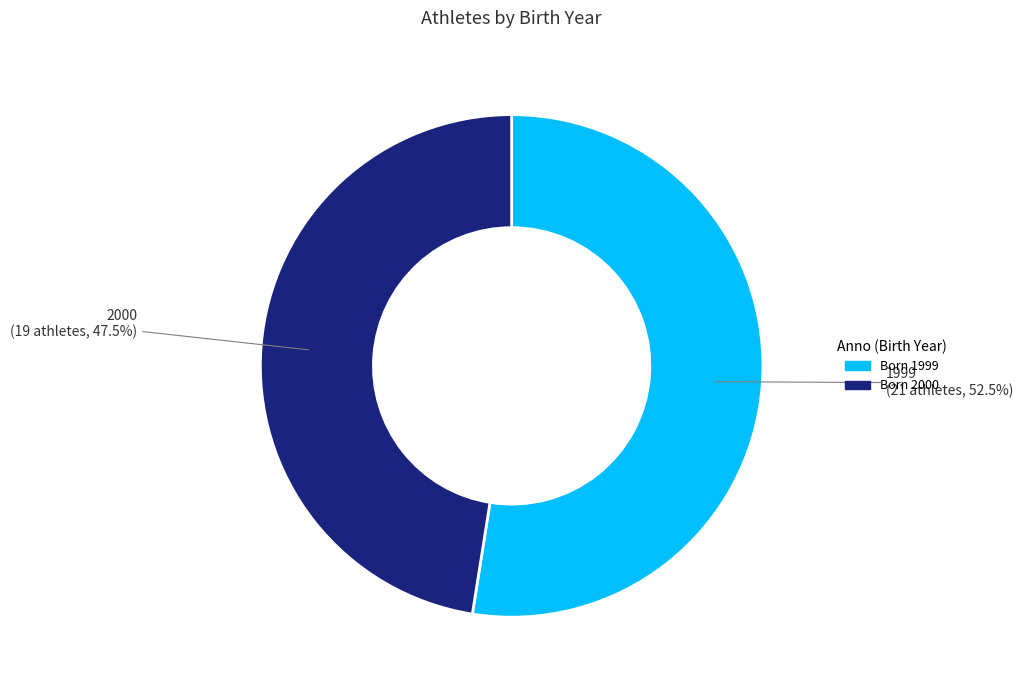

Does any single category account for the majority?

Yes